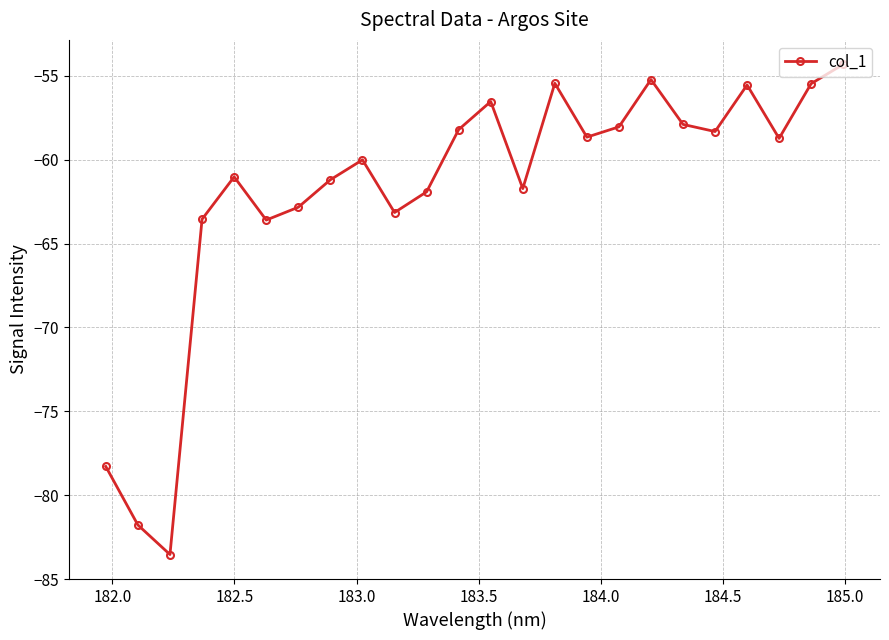

True or false: there are more than 1 points higher than both neighbors.

True